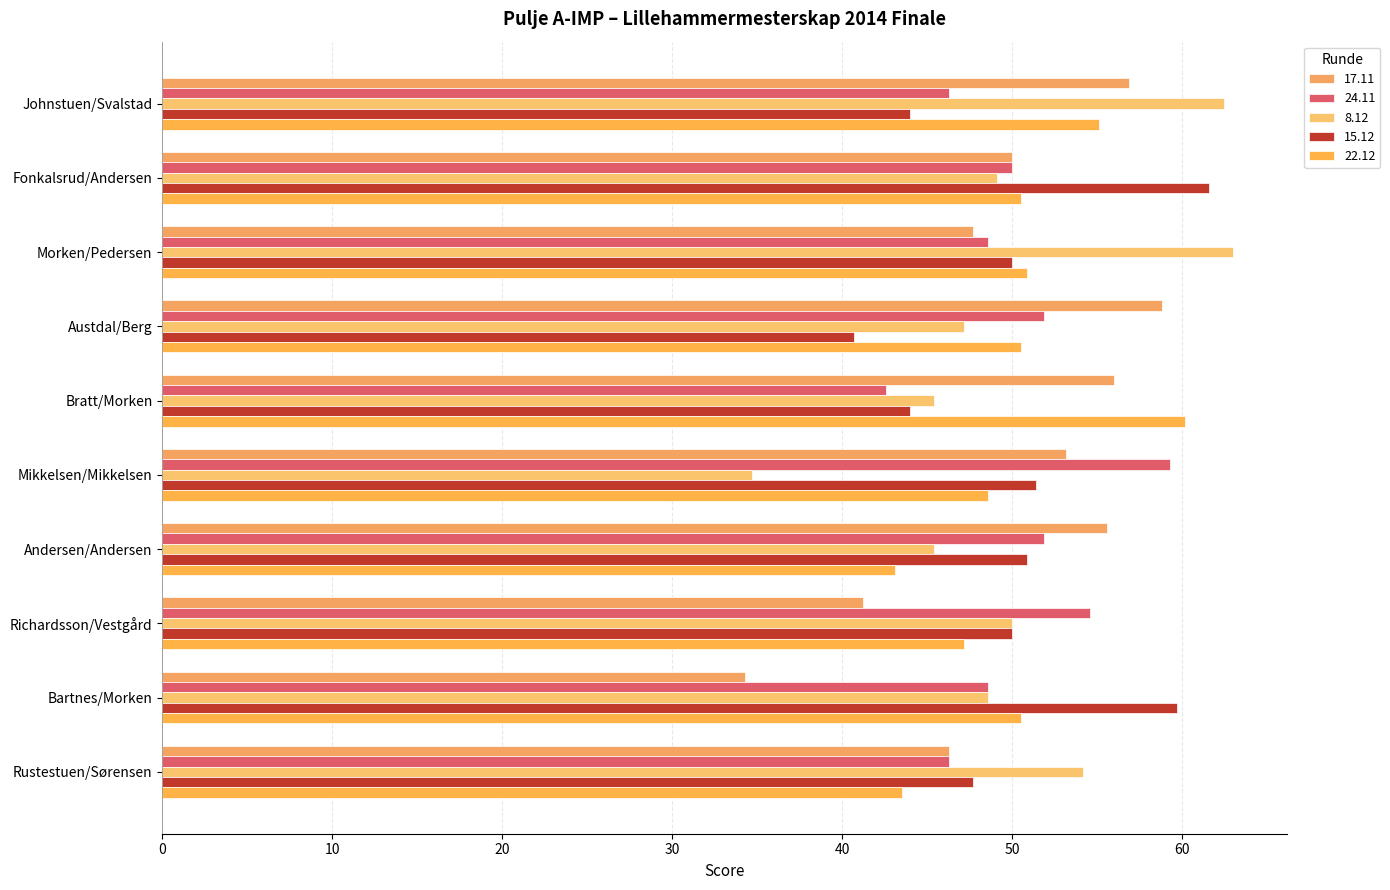

How many data points does each series have?

10